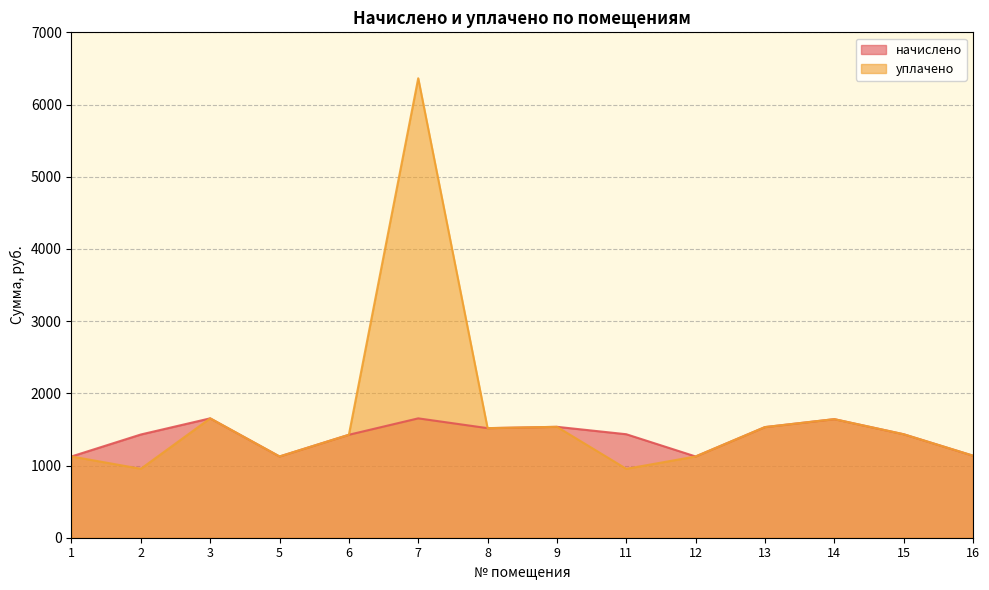

Between 1 and 15, which series saw the biggest shift?

начислено